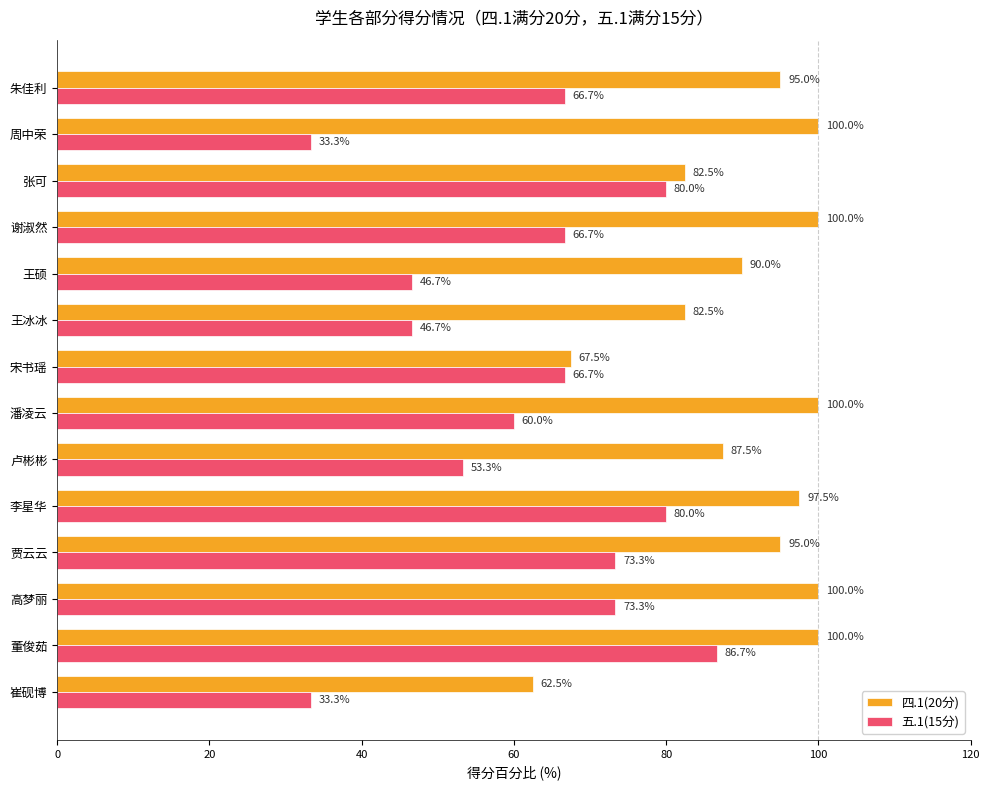

What is the difference between the maximum and minimum values in the 四.1(20分) series?

37.5